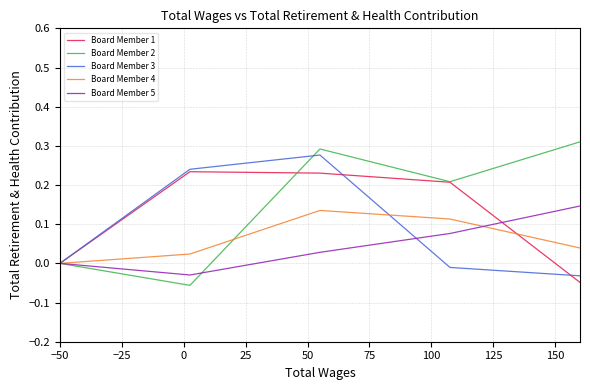

Which series has the largest range (max minus min)?

Board Member 2